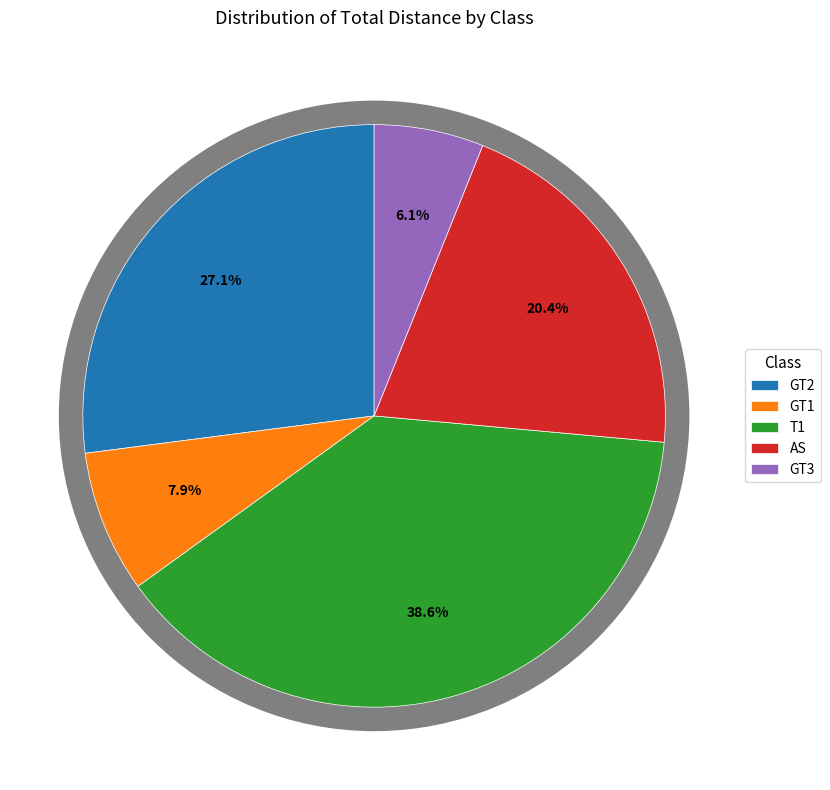

Count the number of slices in the pie.

5